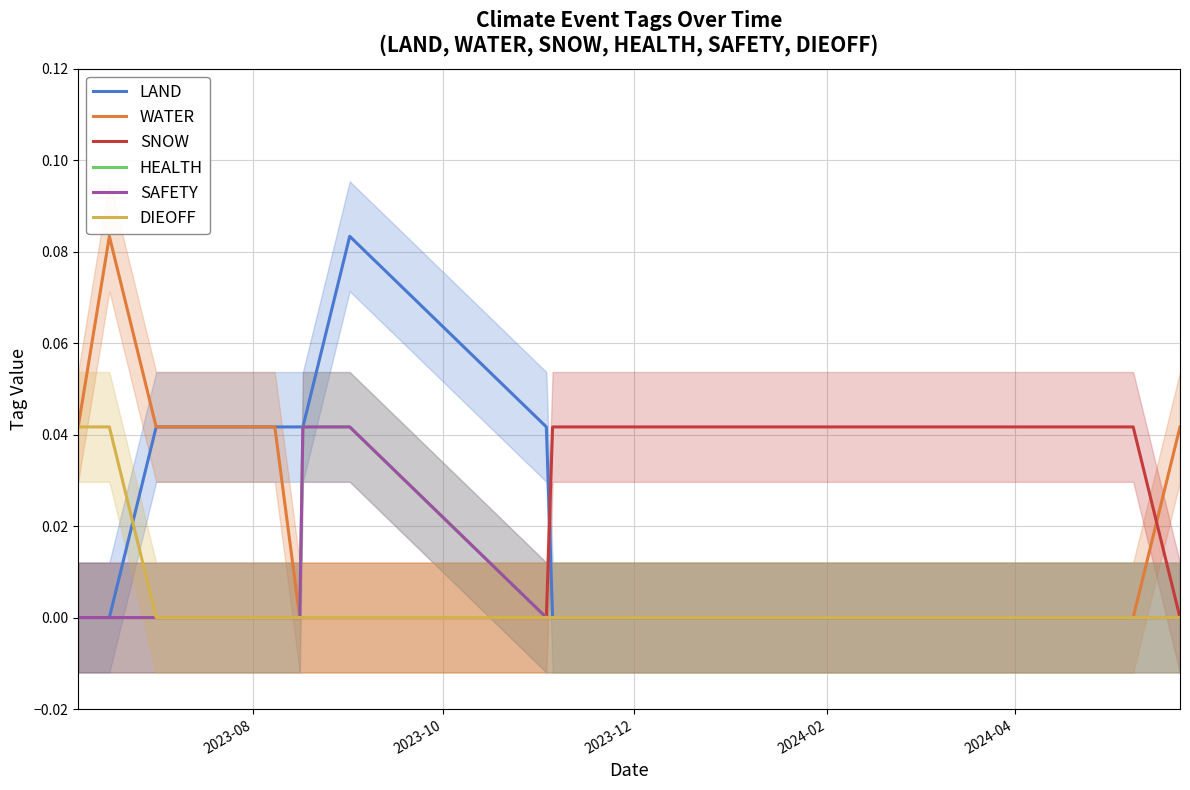

At which label is SAFETY closest to 0?

2023-08